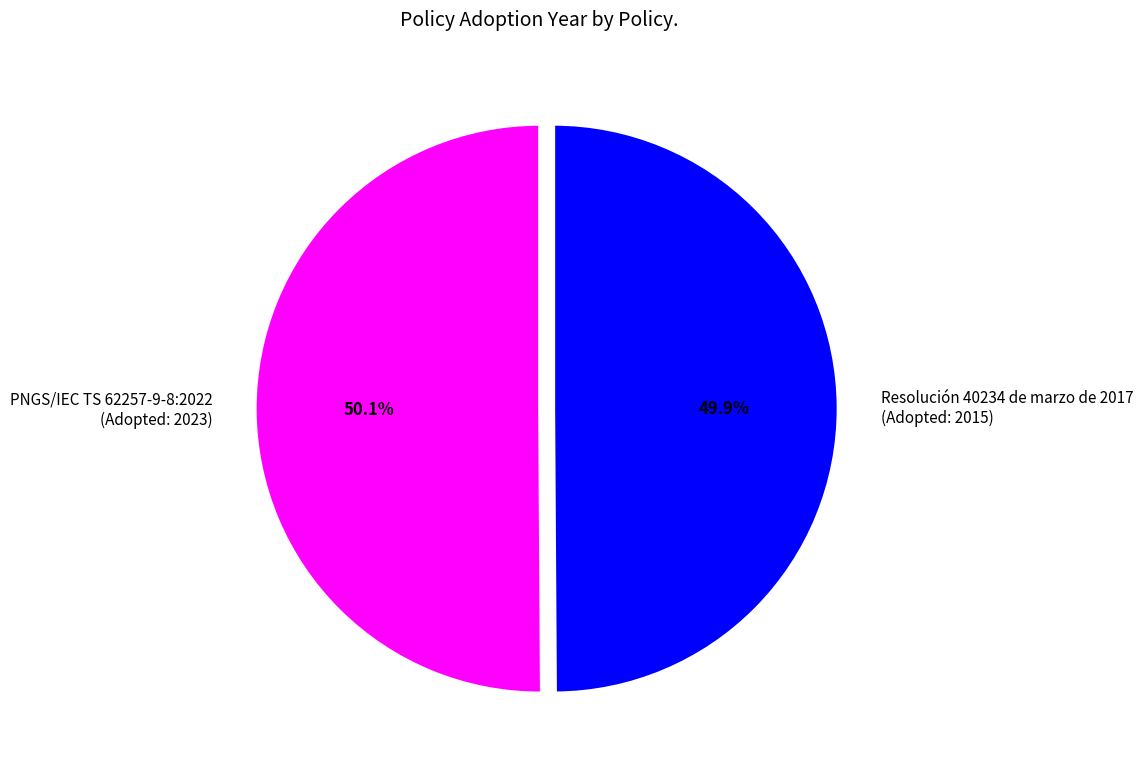

What is the ratio of the value at Resolución 40234 de marzo de 2017 (Adopted: 2015) to the value at PNGS/IEC TS 62257-9-8:2022 (Adopted: 2023)?

1.0